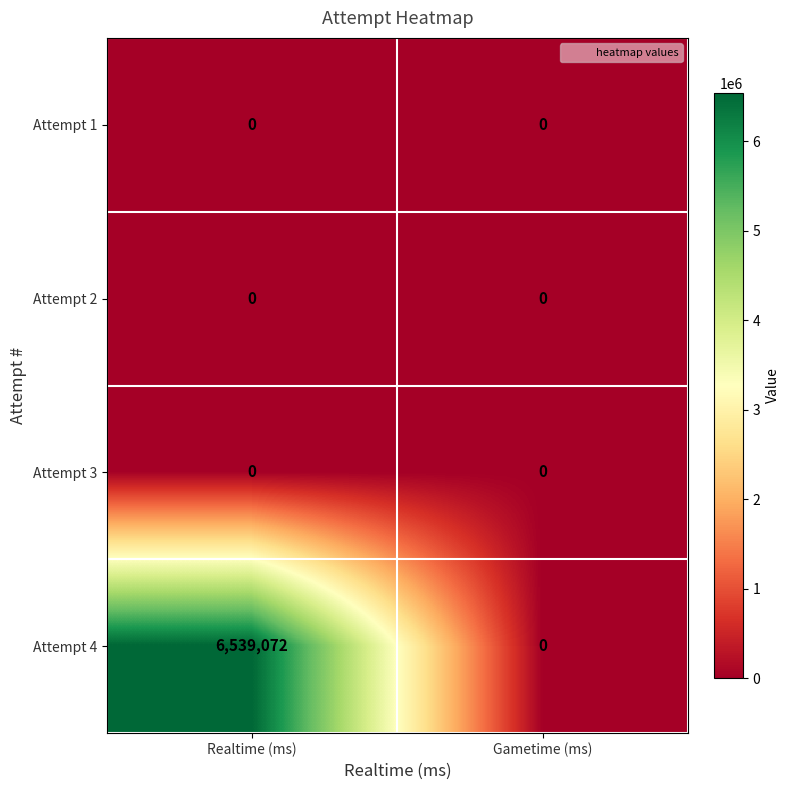

Rank the categories by Attempt 4 value from lowest to highest.

Gametime (ms), Realtime (ms)